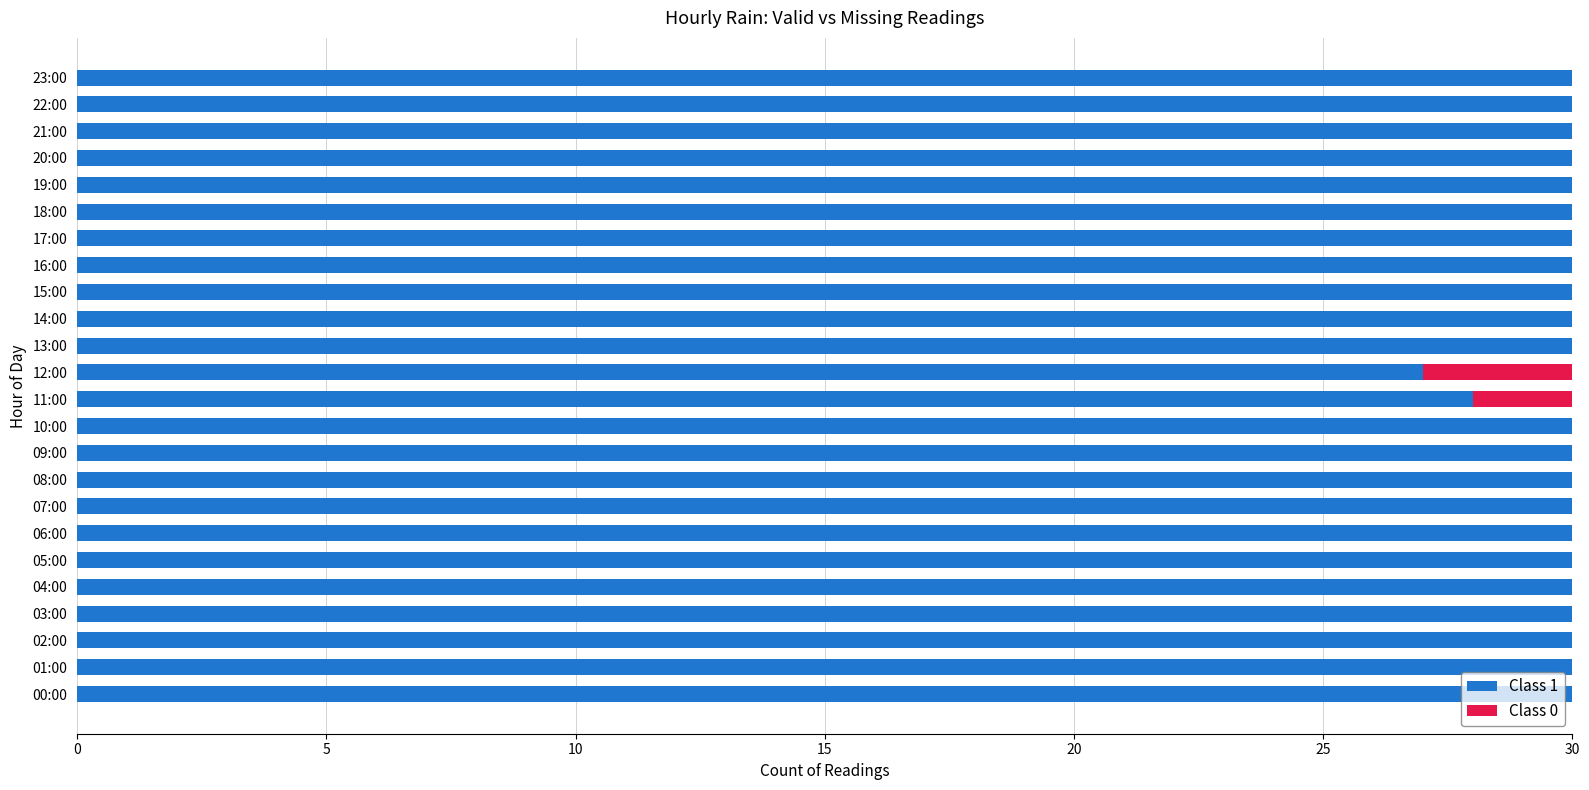

The Class 1 series shows 39 at 10:00. True or false?

False